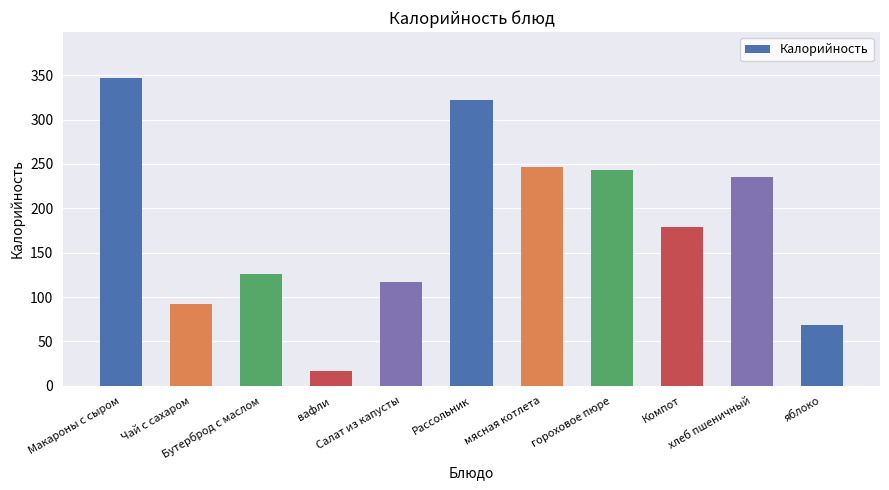

What is the label of the 5th bar from the left?

Салат из капусты